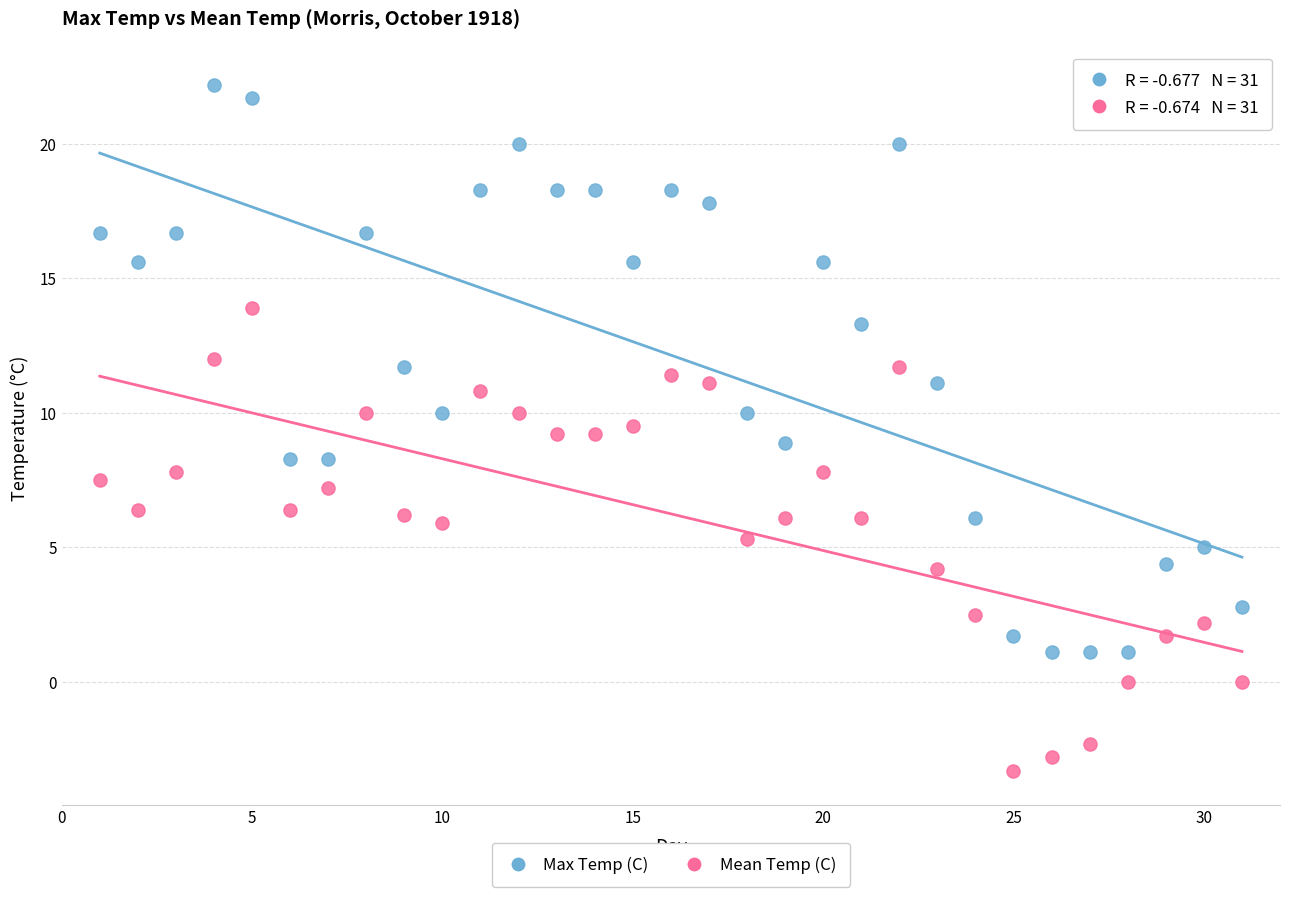

Which series reaches the minimum Y coordinate?

Mean Temp (C)